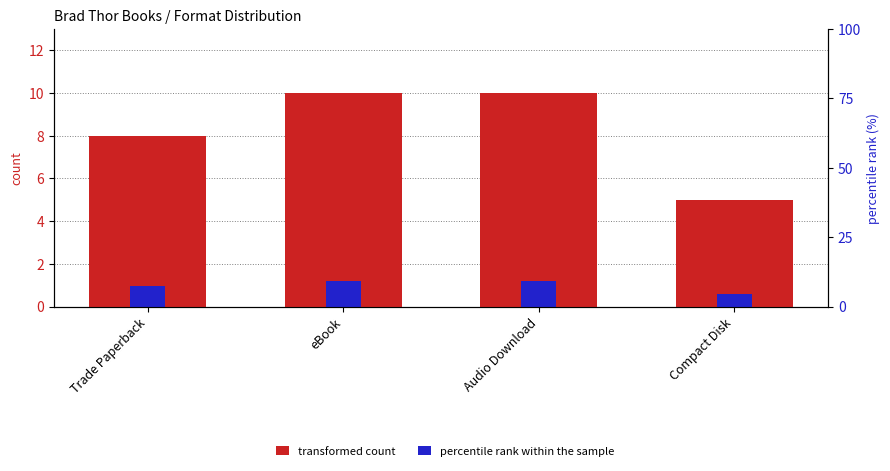

What is the spread (max minus min) of values at Audio Download?

8.8